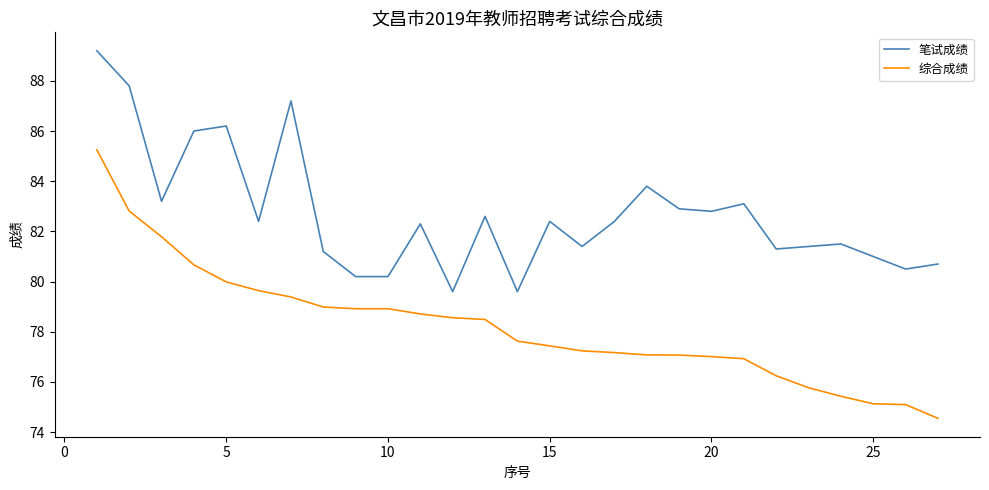

Which series has the largest range (max minus min)?

综合成绩